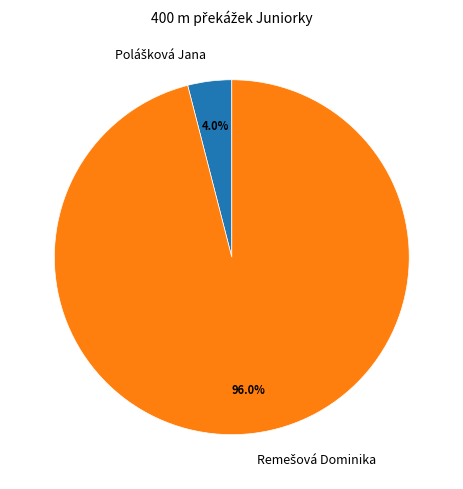

Is there a majority slice in this chart?

Yes